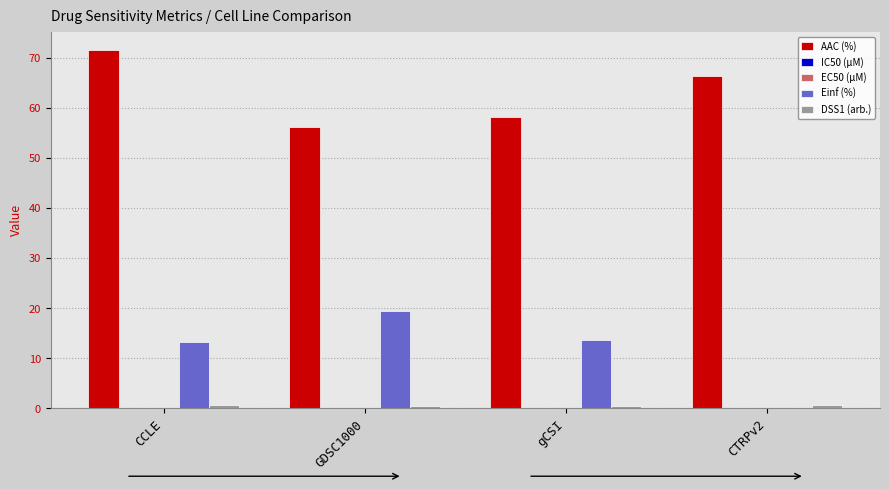

Which series changed the most between CCLE and GDSC1000?

AAC (%)